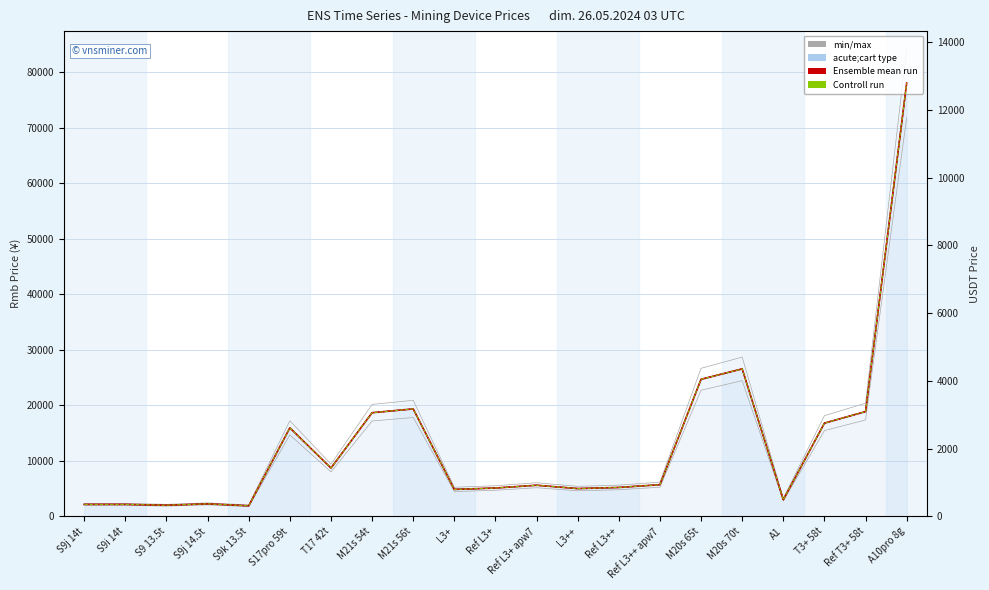

Reading left to right, list all the values displayed in this chart.

Rmb Price (¥): 2150.0	2150.0	2000.0	2250.0	1900.0	15935.0	8700.0	18660.0	19340.0	4850.0	5100.0	5600.0	5000.0	5200.0	5700.0	24675.0	26550.0	3000.0	16780.0	18860.0	78000.0
min/max: 1978.0	1978.0	1840.0	2070.0	1748.0	14660.2	8004.0	17167.2	17792.8	4462.0	4692.0	5152.0	4600.0	4784.0	5244.0	22701.0	24426.0	2760.0	15437.6	17351.2	71760.0
USDT Price: 352.5	352.5	327.9	368.9	311.5	2612.3	1426.2	3059.0	3170.5	795.1	836.1	918.0	819.7	852.5	934.4	4045.1	4352.5	491.8	2750.8	3091.8	12786.9
Control run: 352.5	352.5	327.9	368.9	311.5	2612.3	1426.2	3059.0	3170.5	795.1	836.1	918.0	819.7	852.5	934.4	4045.1	4352.5	491.8	2750.8	3091.8	12786.9